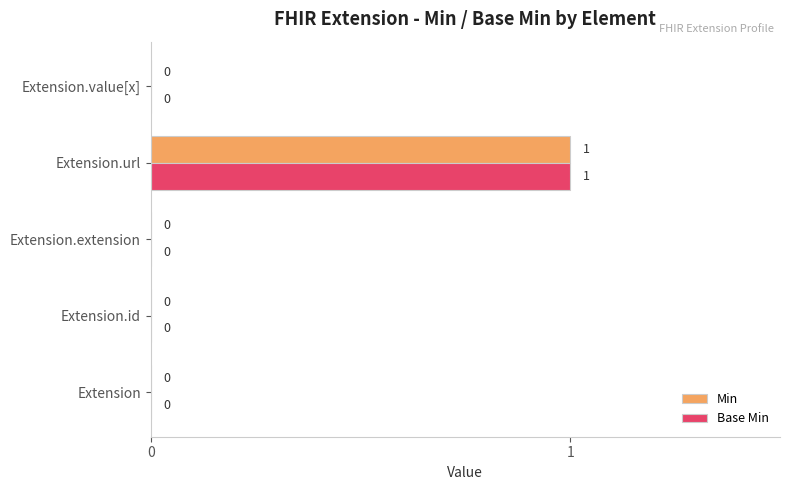

Count the number of categories in the chart.

5